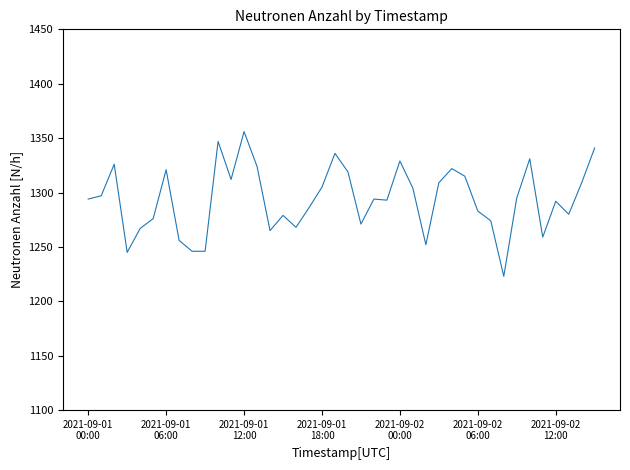

What is the difference between the maximum and minimum values?

133